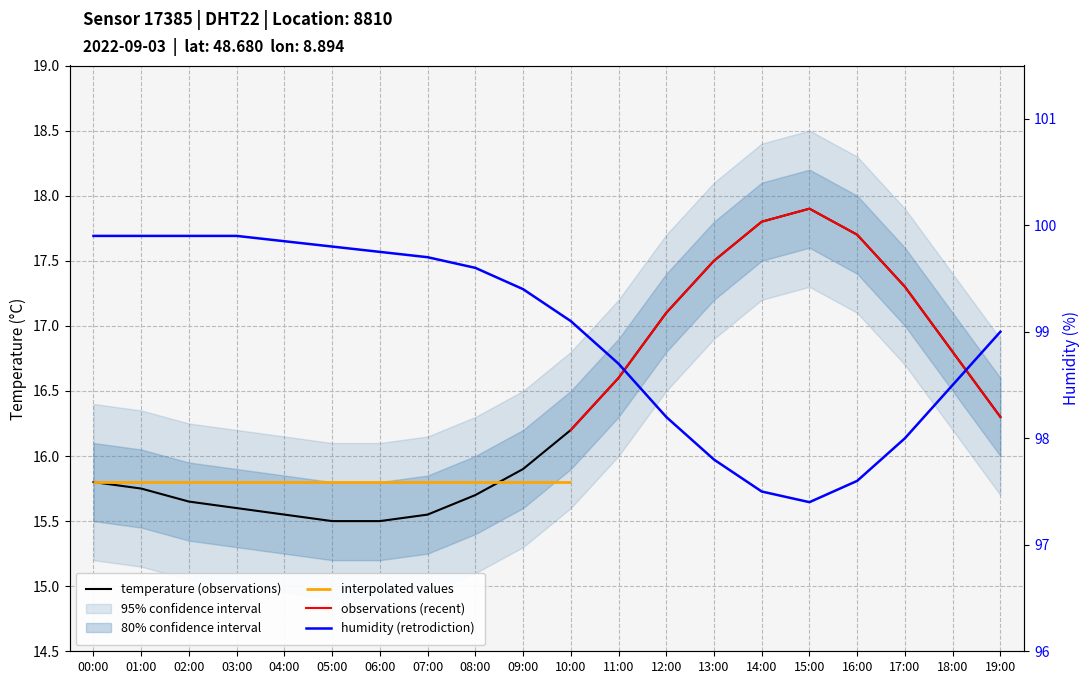

Read the humidity value at 08:00.

99.6